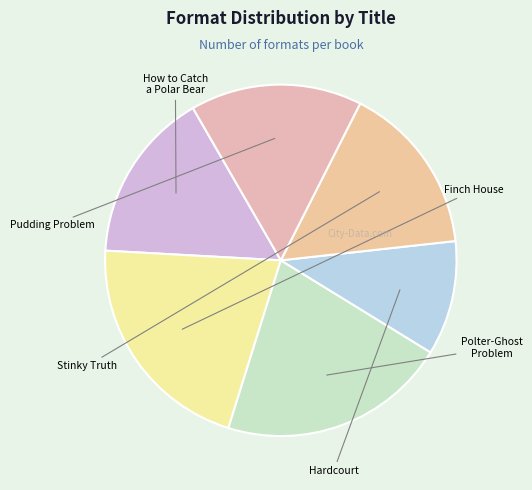

How many segments does this pie chart have?

6